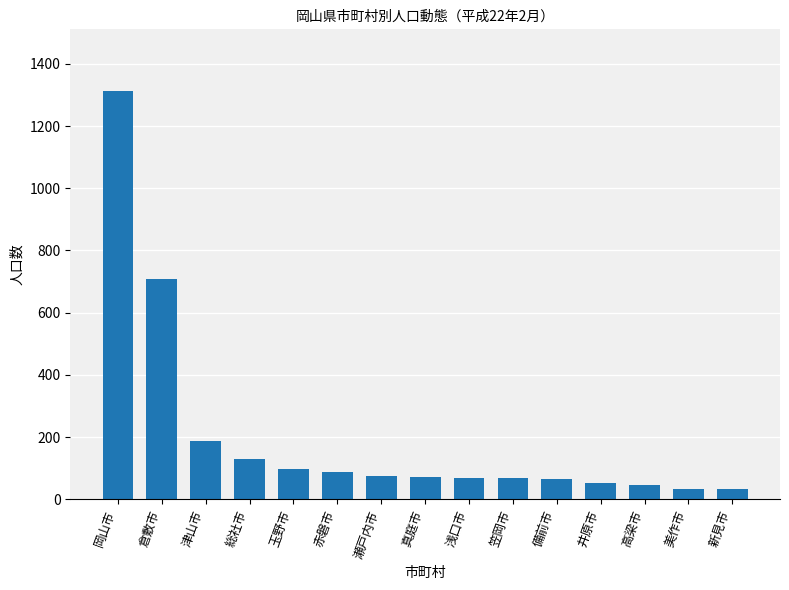

At which label does the data first exceed 71?

岡山市